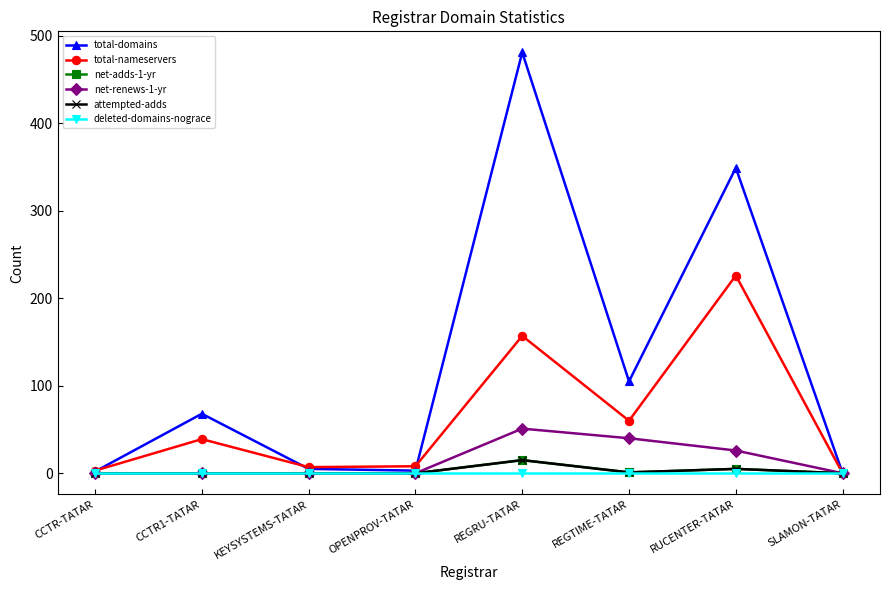

The deleted-domains-nograce series shows 0 at REGRU-TATAR. True or false?

True